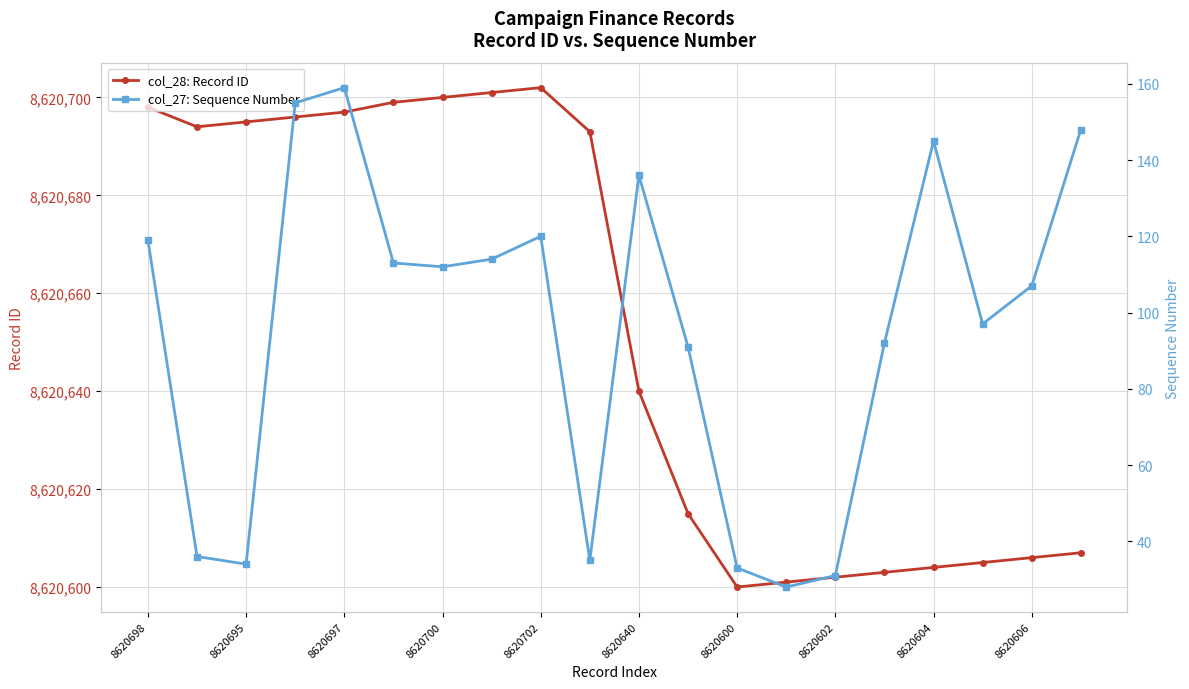

How many interior local peaks does the col_28: Record ID series have?

1